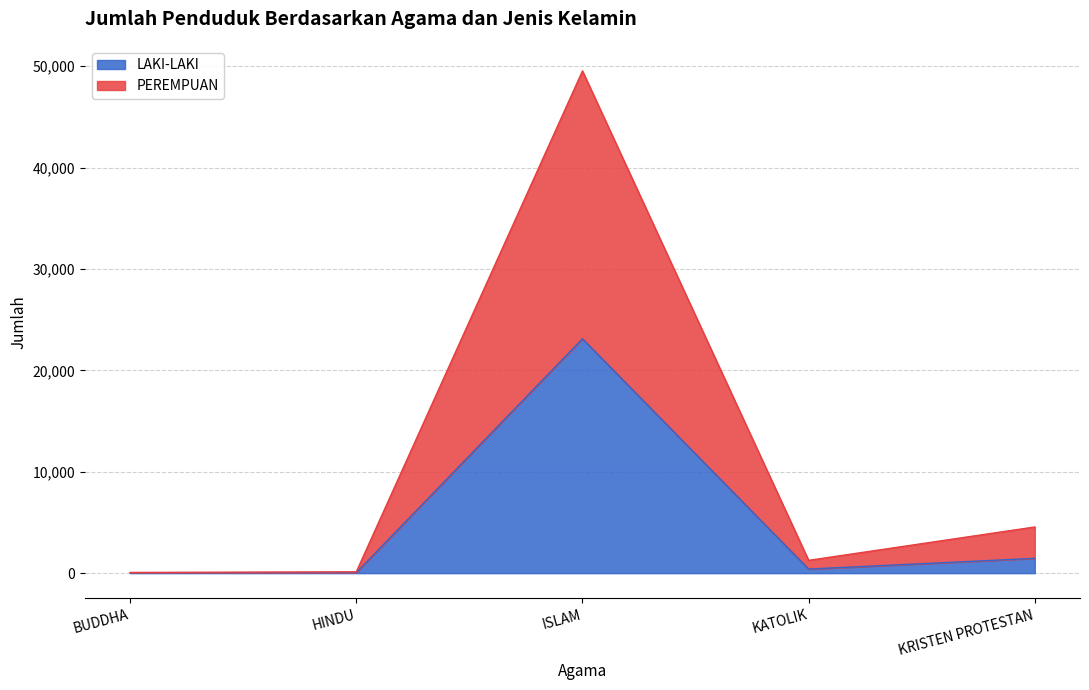

Is the value of LAKI-LAKI at ISLAM greater than the value of PEREMPUAN at ISLAM?

No